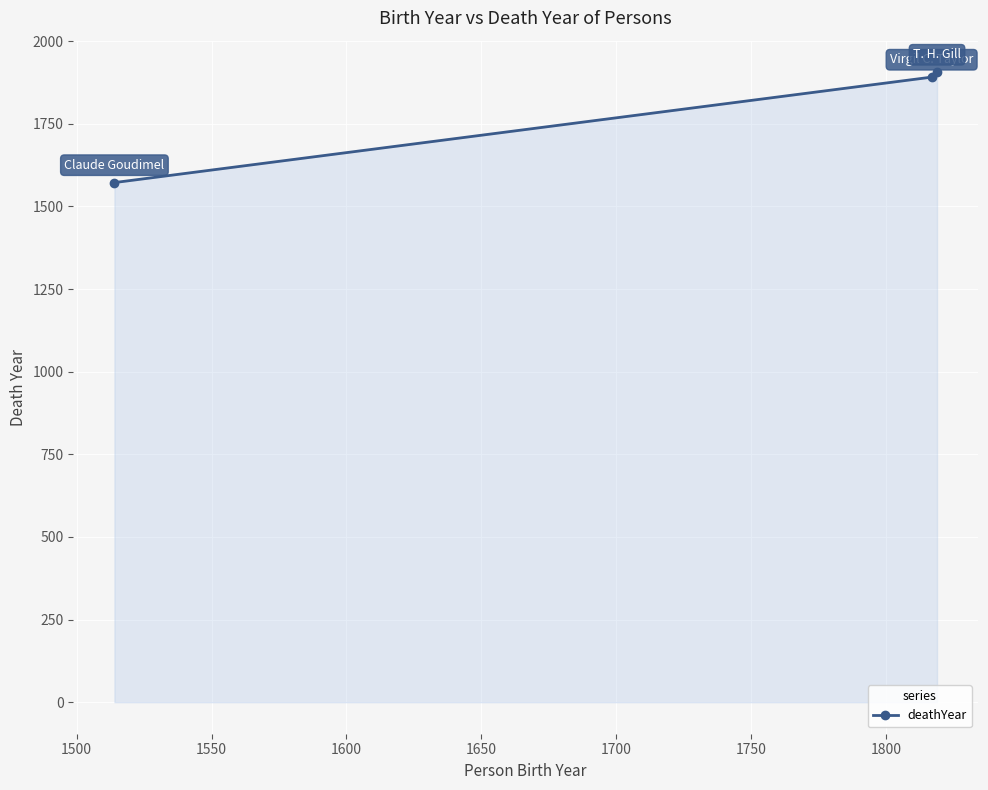

How many data points does each series have?

3